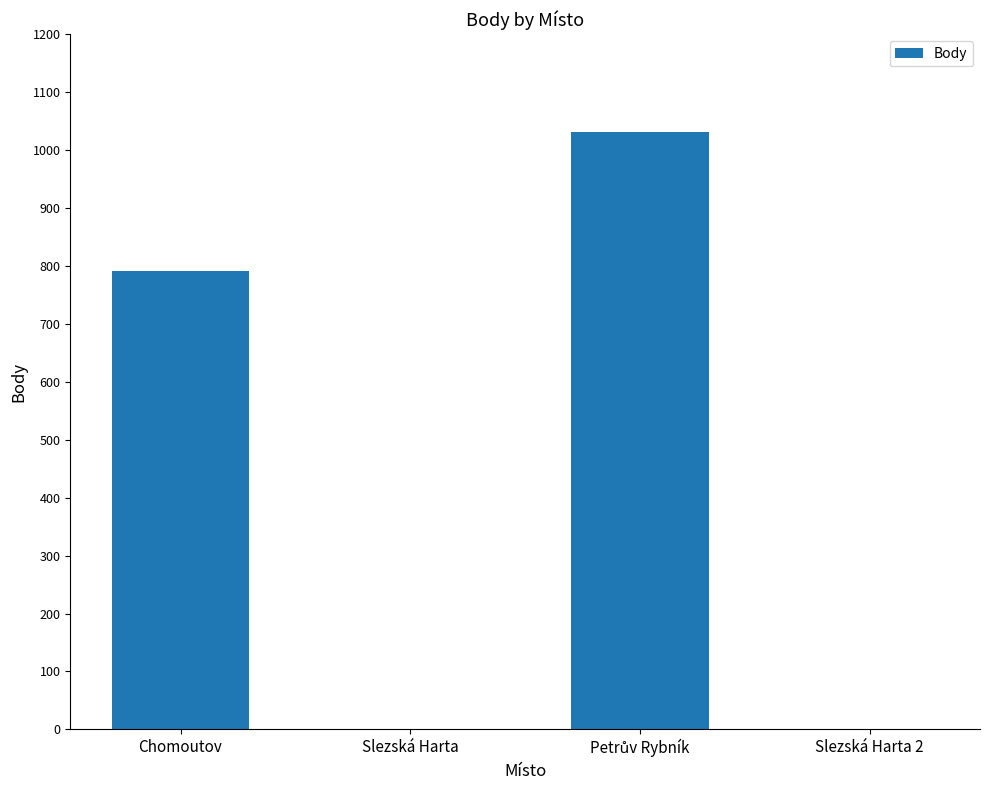

Where is the data nearest to the value 516?

Chomoutov